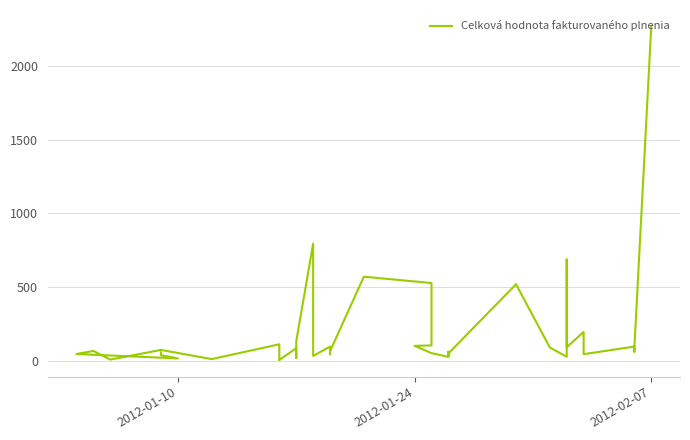

How many lines are shown in the chart?

1